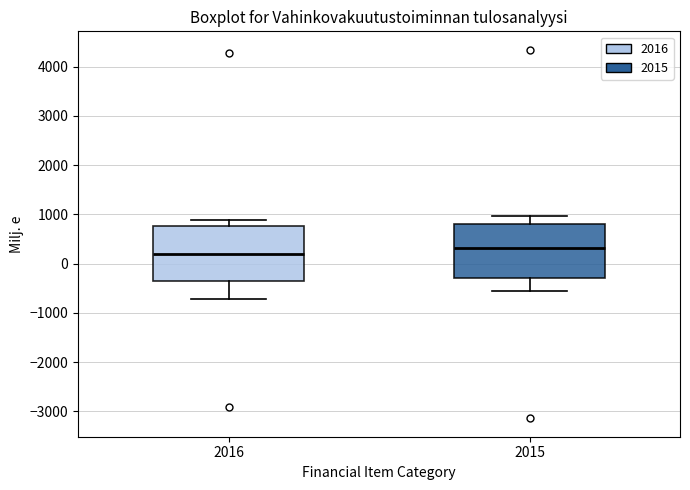

Reading left to right, transcribe this box plot: for each box, give where its median line is, the range the box spans, and where its two whiskers end, as read against the y-axis. The values are not printed on the chart, so give them approximately, as read against the axis.

2016: median 200, box -400 to 800, whiskers -700 to 900
2015: median 300, box -300 to 800, whiskers -600 to 1000